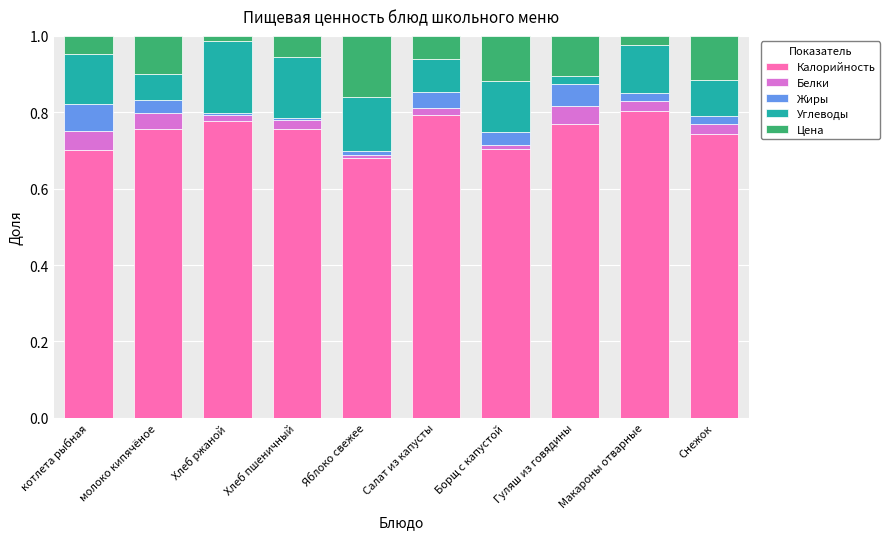

What is the total value across all series at молоко кипячёное?

1.0